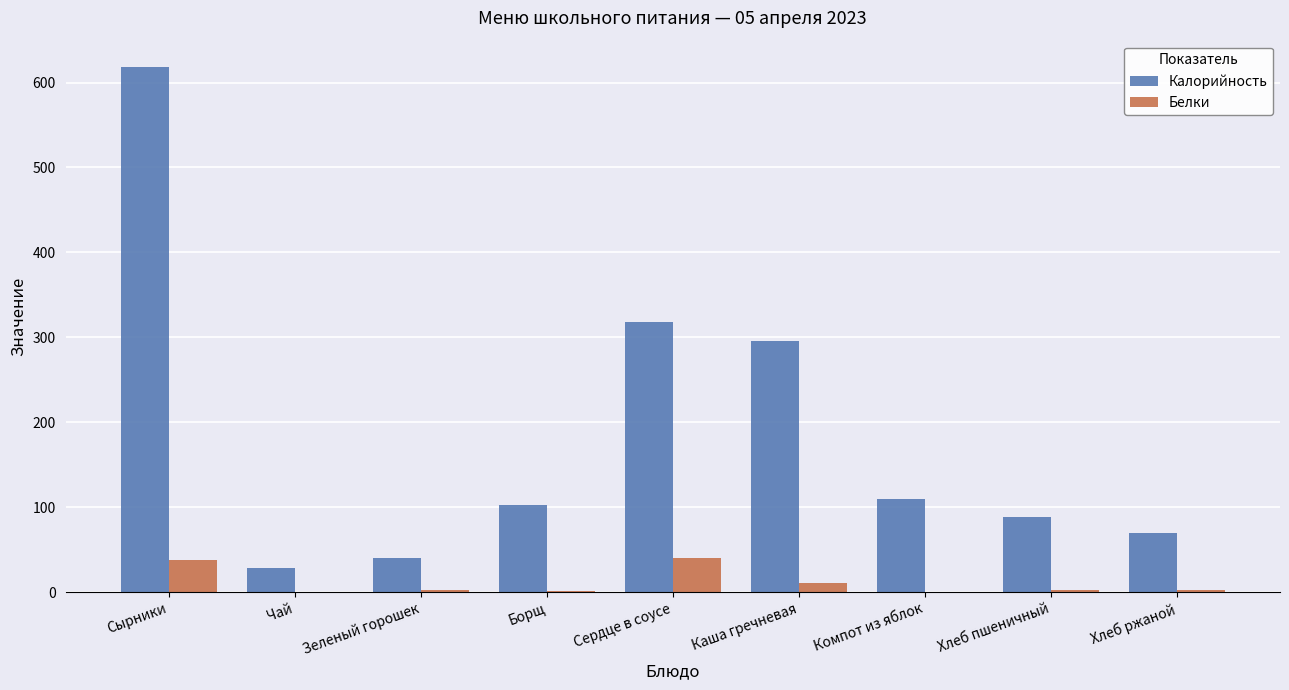

Are the bars horizontal?

No